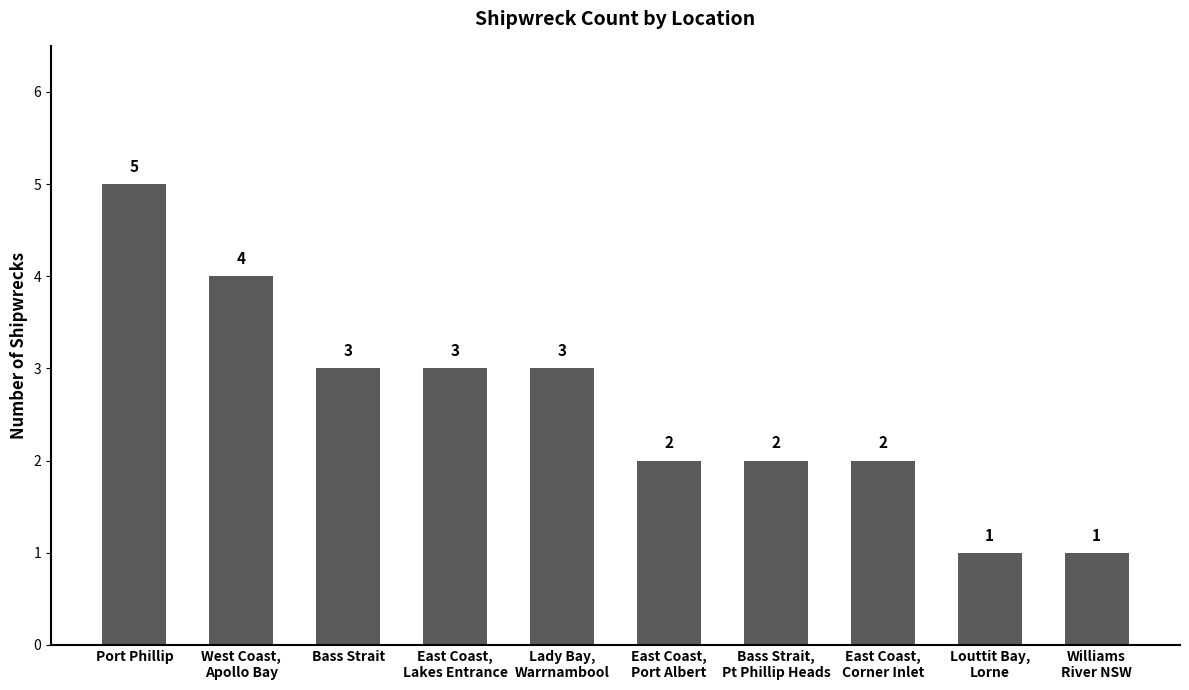

What is the value of the 3rd bar from the left?

3